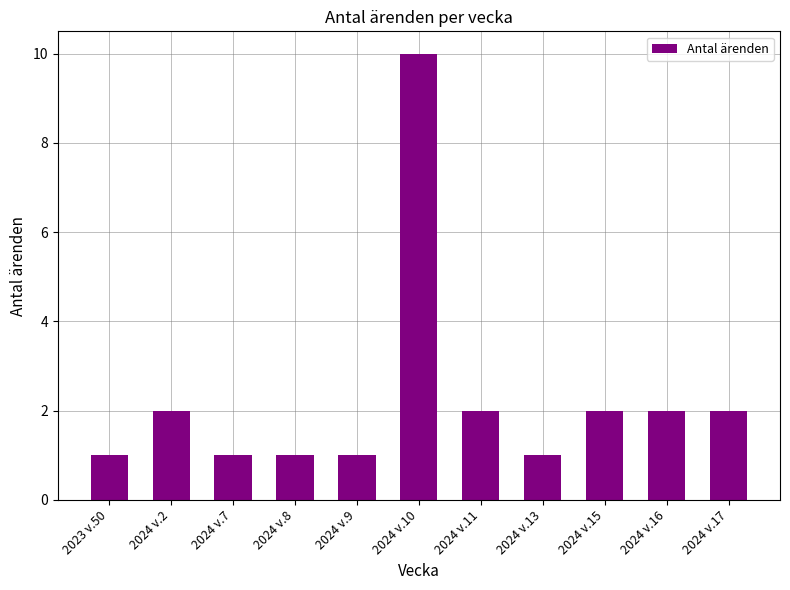

What is the change in value from 2024 v.10 to 2024 v.15?

-8